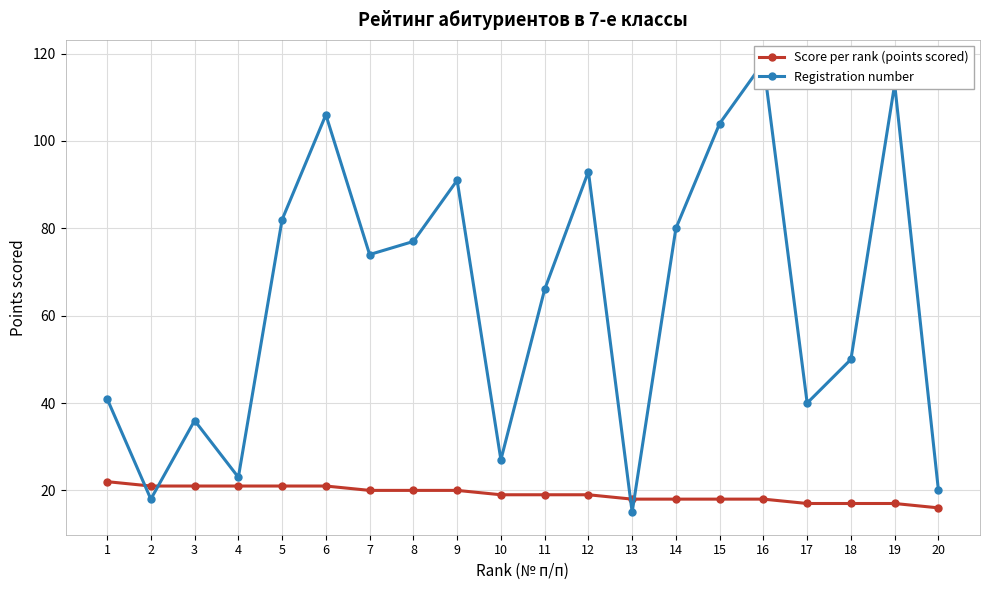

What is the difference between the highest and lowest values at 10?

8